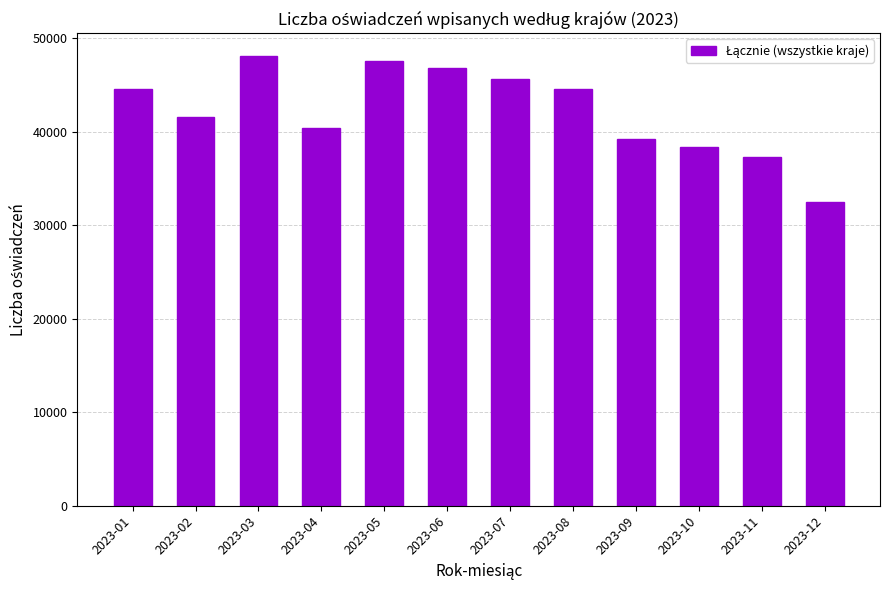

What is the change in value from 2023-02 to 2023-12?

-9104